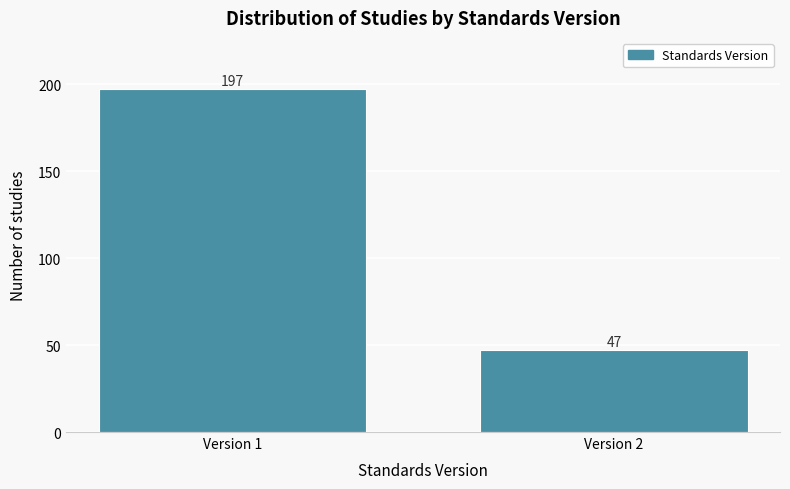

Reading right to left, what are all the values shown in this chart?

Version 2=47	Version 1=197